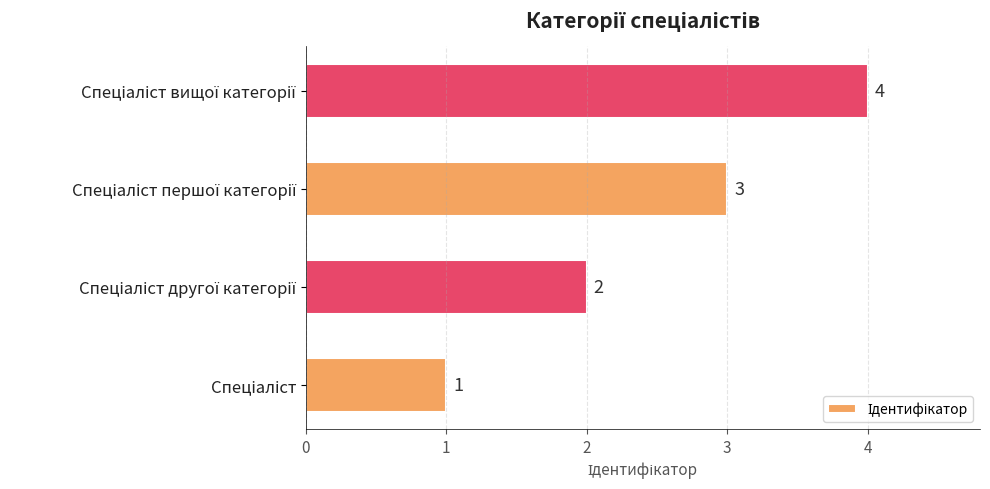

Count the values in the range 2 to 4.

3